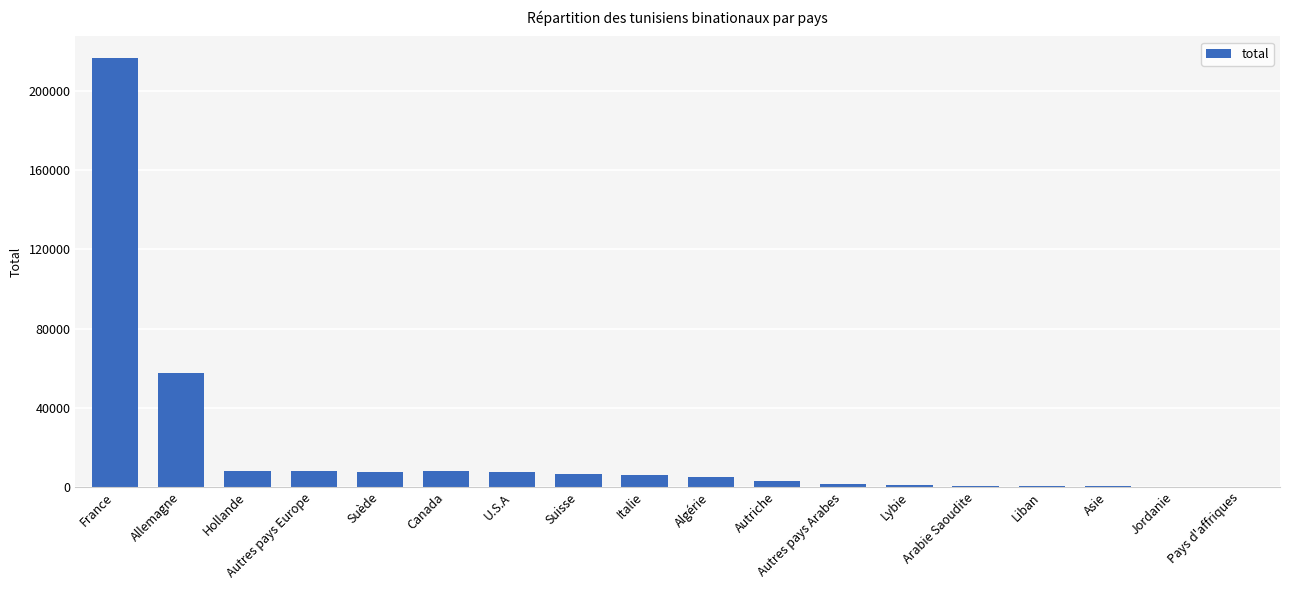

The value at Algérie is 5163. True or false?

True